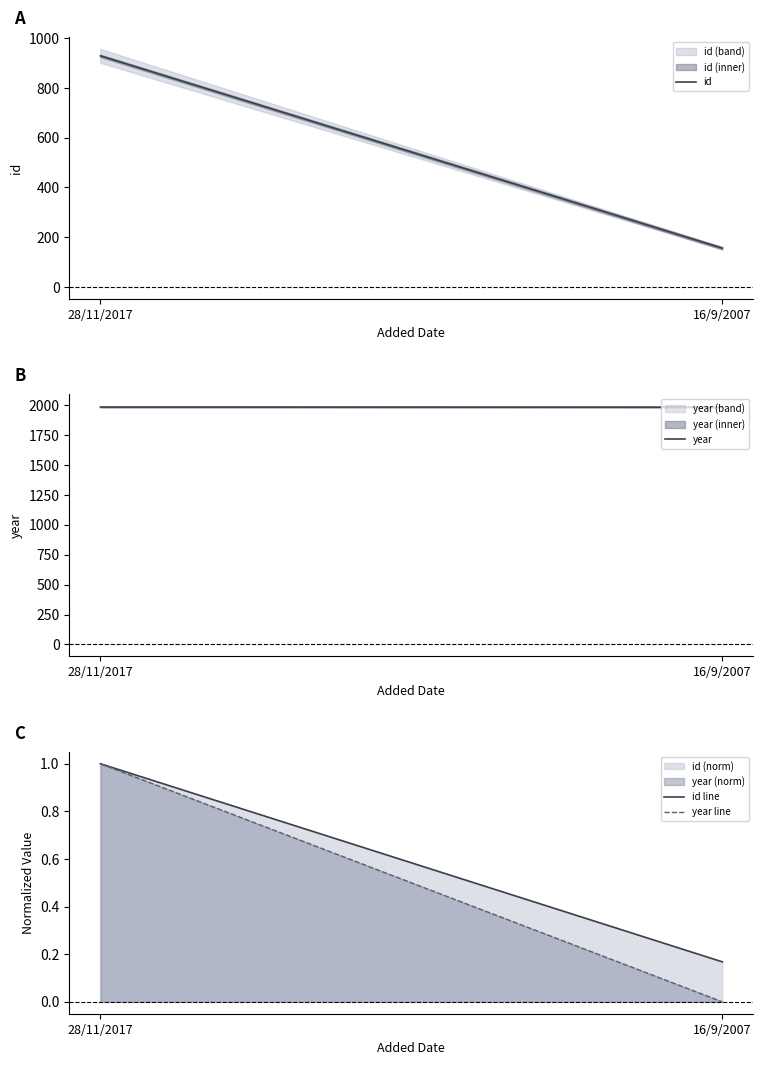

Read the id line value at 28/11/2017.

1.0